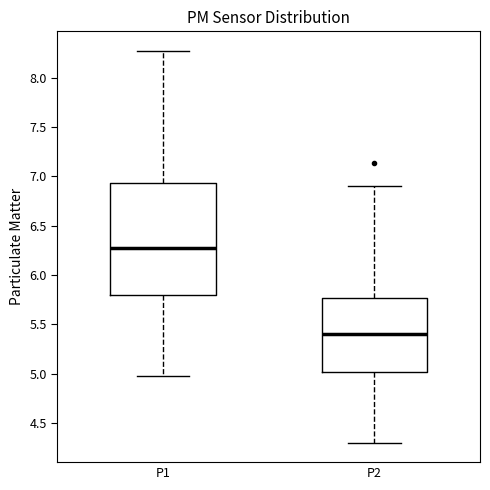

Where does the upper whisker of the box for P2 end on the y-axis? The values are not printed on the chart, so give them approximately, as read against the axis.

6.90